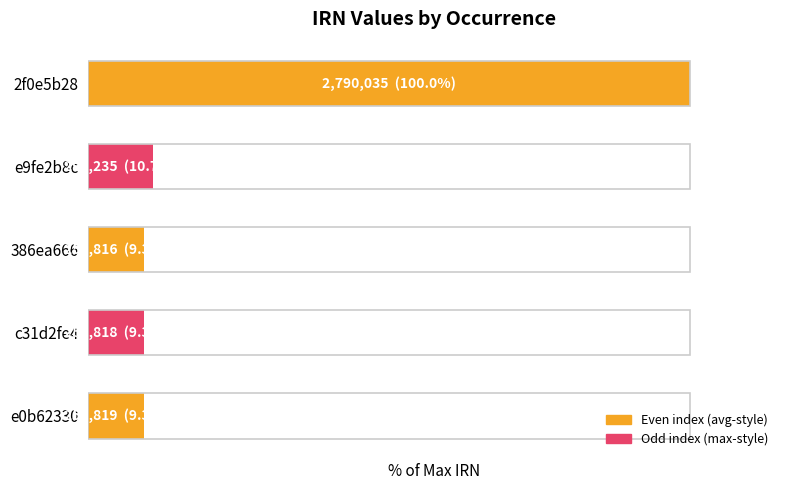

Count the number of categories in the chart.

5